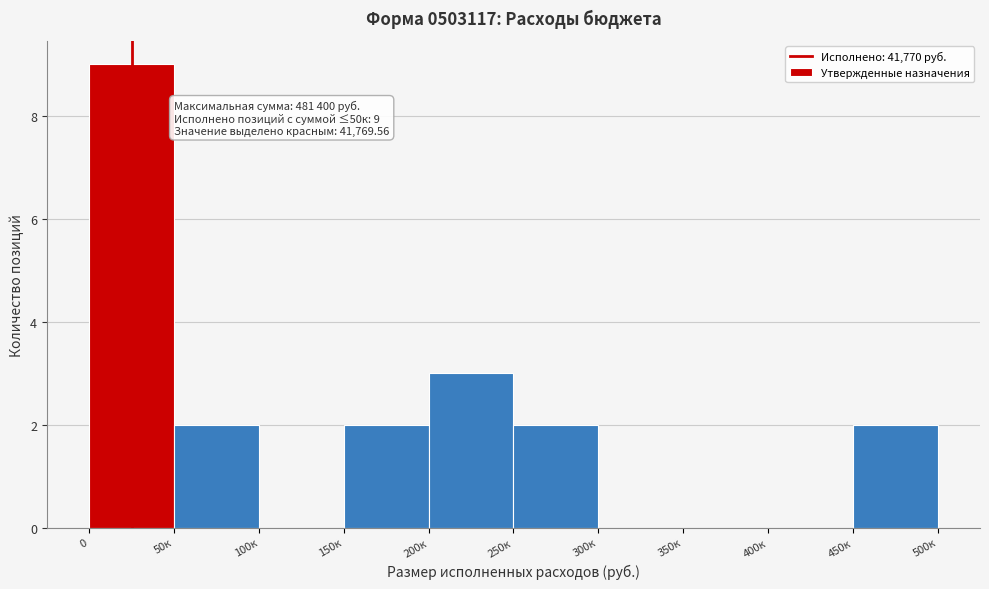

Reading left to right, what are all the values shown in this chart?

0=9	50к=2	100к=0	150к=2	200к=3	250к=2	300к=0	350к=0	400к=0	450к=2